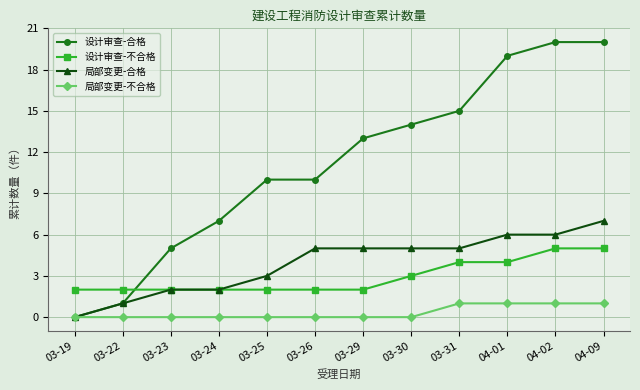

Reading left to right, list all the values displayed in this chart.

设计审查-合格: 0	1	5	7	10	10	13	14	15	19	20	20
设计审查-不合格: 2	2	2	2	2	2	2	3	4	4	5	5
局部变更-合格: 0	1	2	2	3	5	5	5	5	6	6	7
局部变更-不合格: 0	0	0	0	0	0	0	0	1	1	1	1